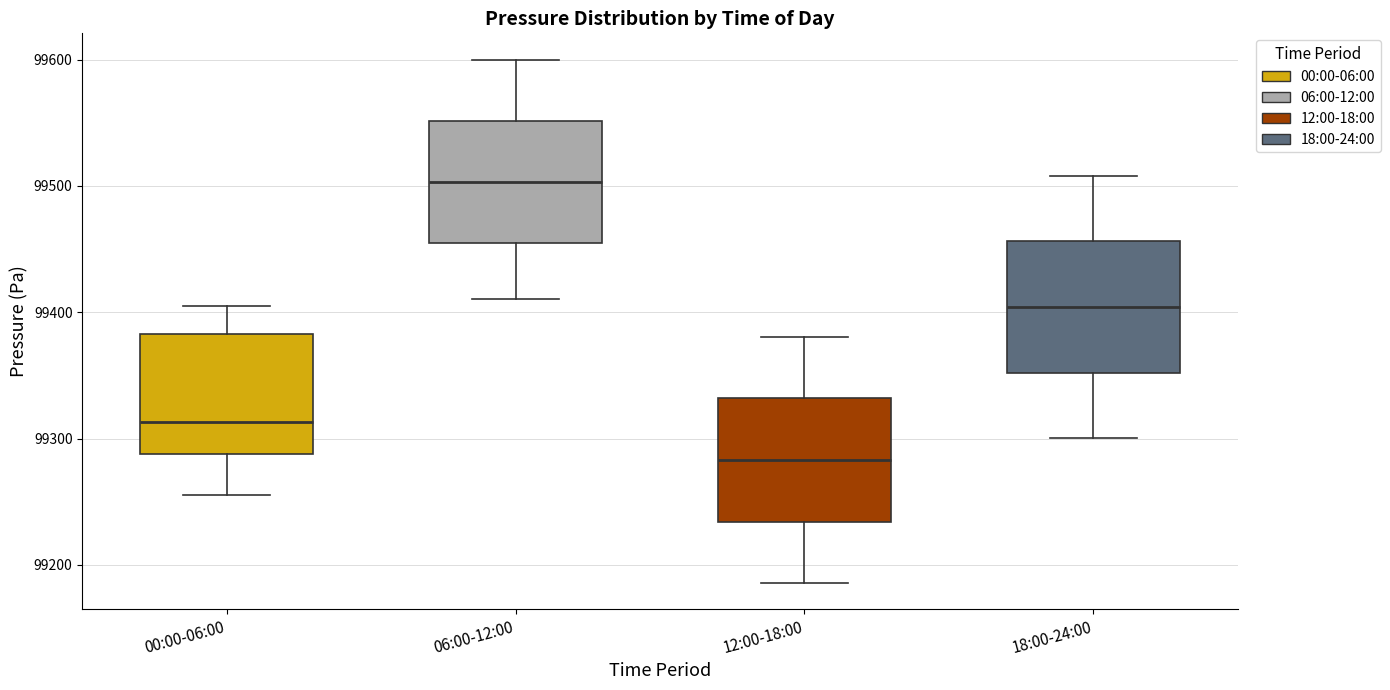

Reading left to right, read every box against the y-axis: the position of its median line, the range the box covers, and the ends of its whiskers. The values are not printed on the chart, so give them approximately, as read against the axis.

00:00-06:00: median 99310, box 99290 to 99380, whiskers 99260 to 99400
06:00-12:00: median 99500, box 99450 to 99550, whiskers 99410 to 99600
12:00-18:00: median 99280, box 99230 to 99330, whiskers 99190 to 99380
18:00-24:00: median 99400, box 99350 to 99460, whiskers 99300 to 99510